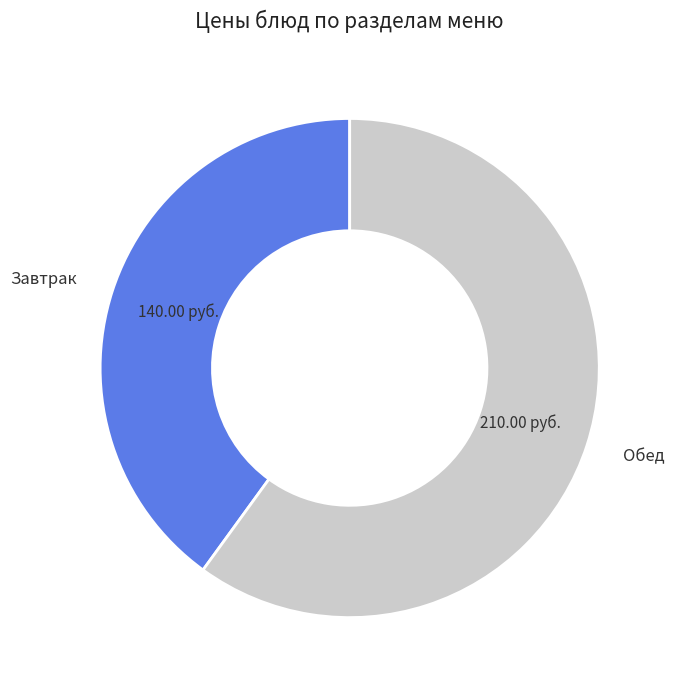

Is there any slice that represents more than half of the pie?

Yes